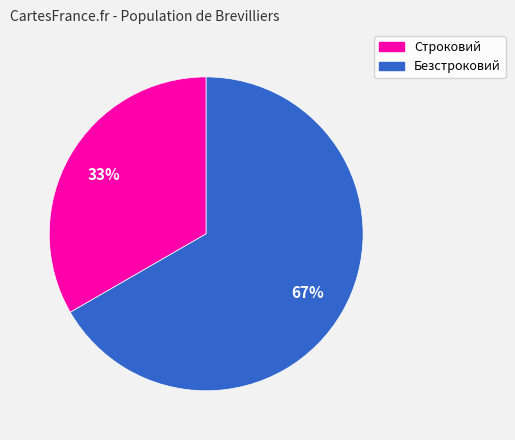

How many slices are in this pie chart?

2